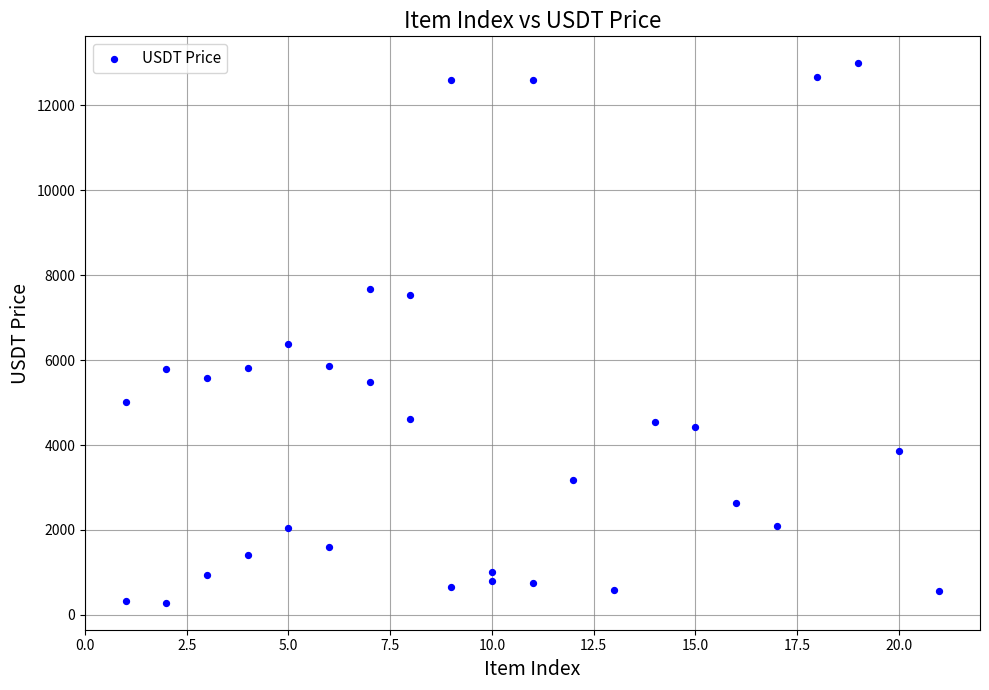

What Y value in the scatter plot is closest to 6638?

6378.0